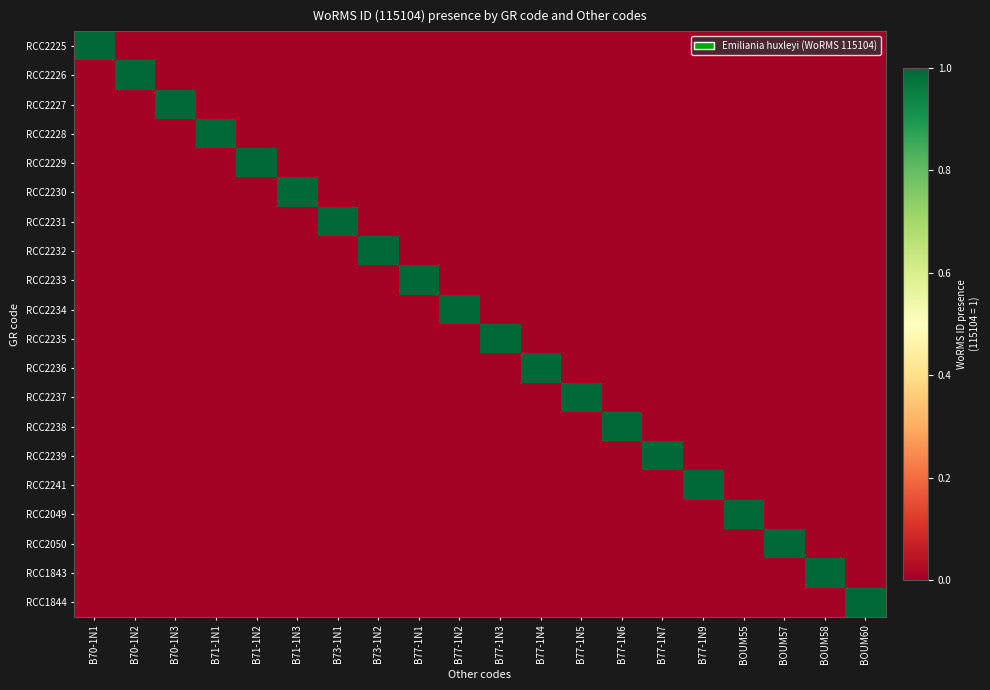

Rank the series by their maximum value, from highest to lowest.

RCC2225, RCC2226, RCC2227, RCC2228, RCC2229, RCC2230, RCC2231, RCC2232, RCC2233, RCC2234, RCC2235, RCC2236, RCC2237, RCC2238, RCC2239, RCC2241, RCC2049, RCC2050, RCC1843, RCC1844